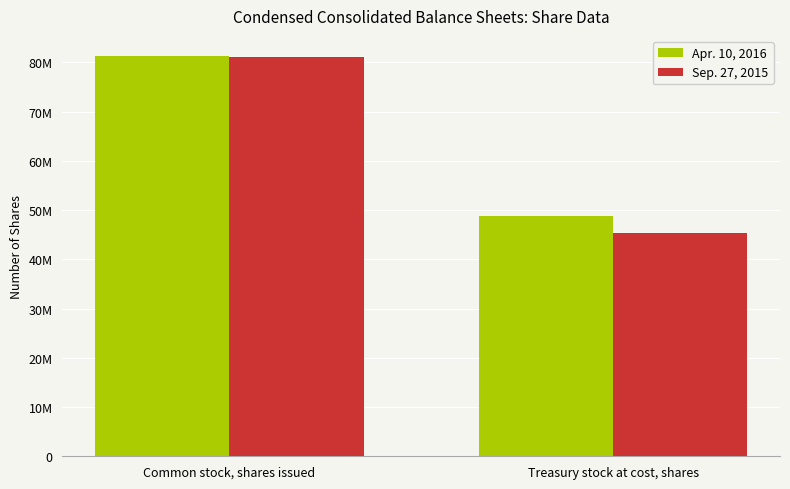

How many Apr. 10, 2016 values are between 48765738 and 81306567?

2